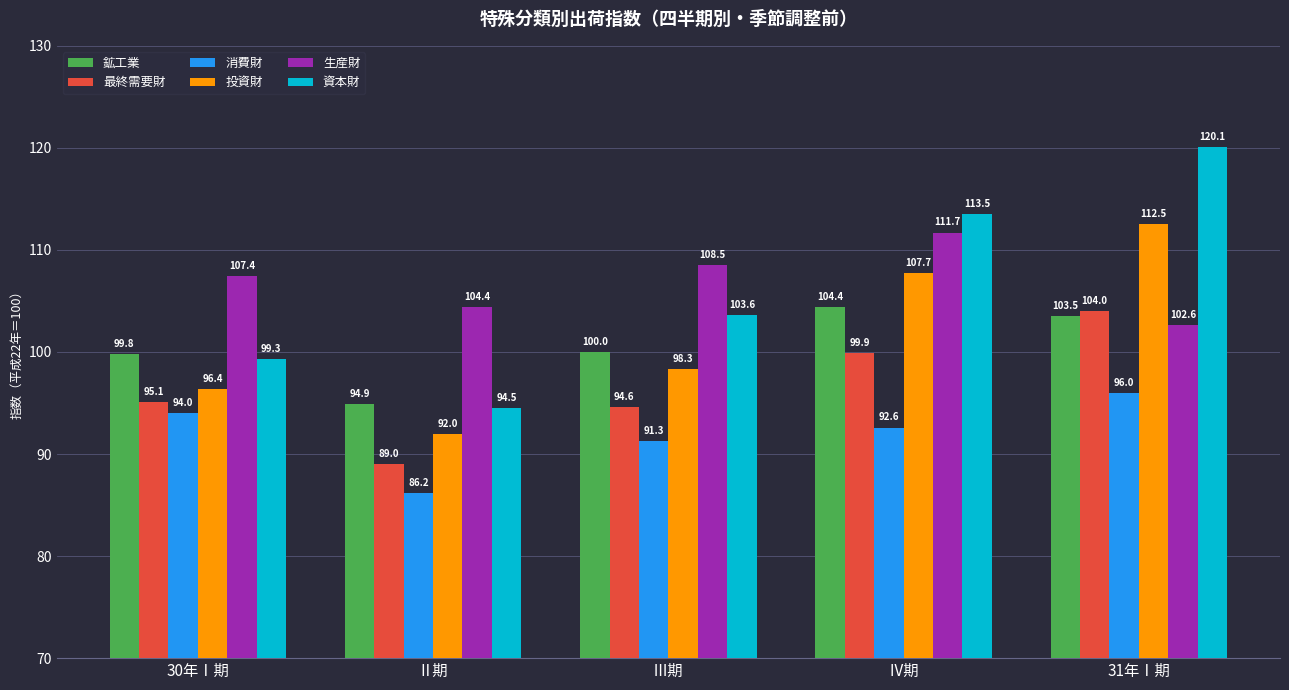

What is the spread (max minus min) of values at 30年Ⅰ期?

13.4